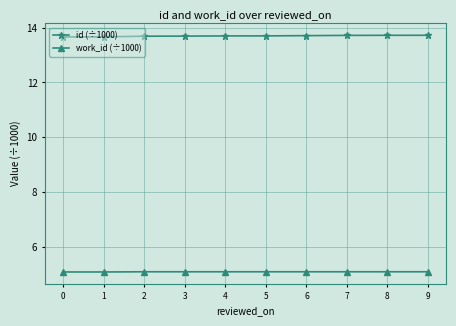

Reading left to right, list all the values displayed in this chart.

id (÷1000): 0=13.7	1=13.7	2=13.7	3=13.7	4=13.7	5=13.7	6=13.7	7=13.7	8=13.7	9=13.7
work_id (÷1000): 0=5.1	1=5.1	2=5.1	3=5.1	4=5.1	5=5.1	6=5.1	7=5.1	8=5.1	9=5.1